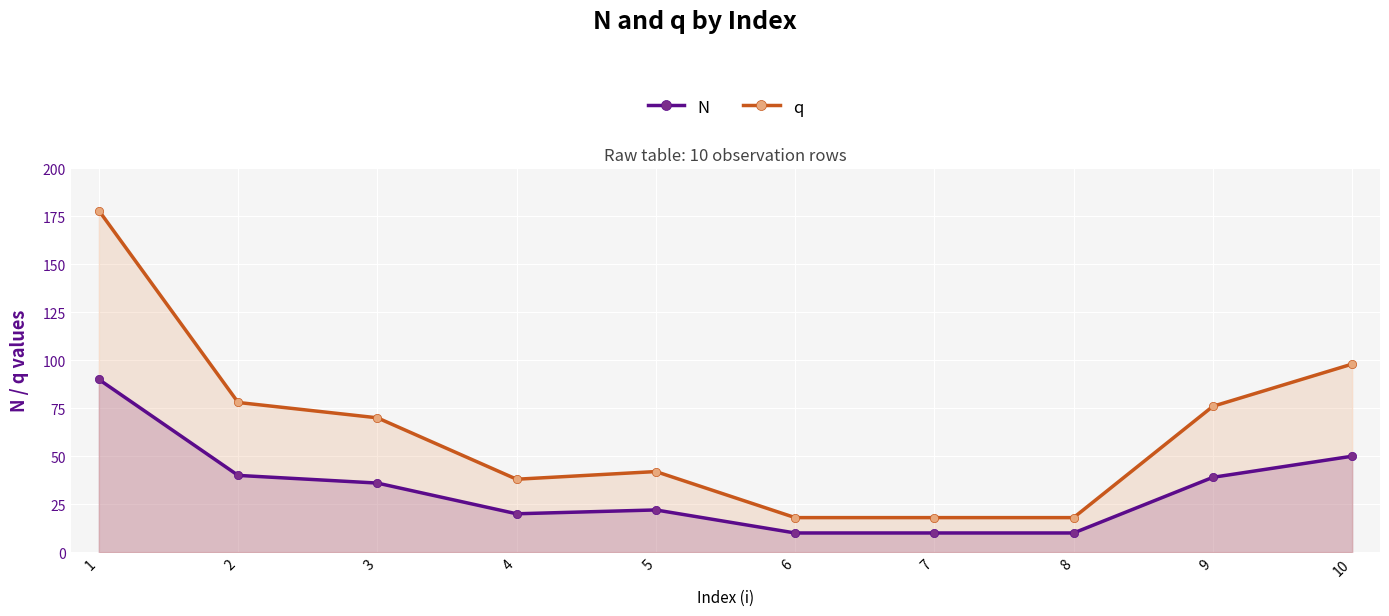

What is the minimum value for q?

18